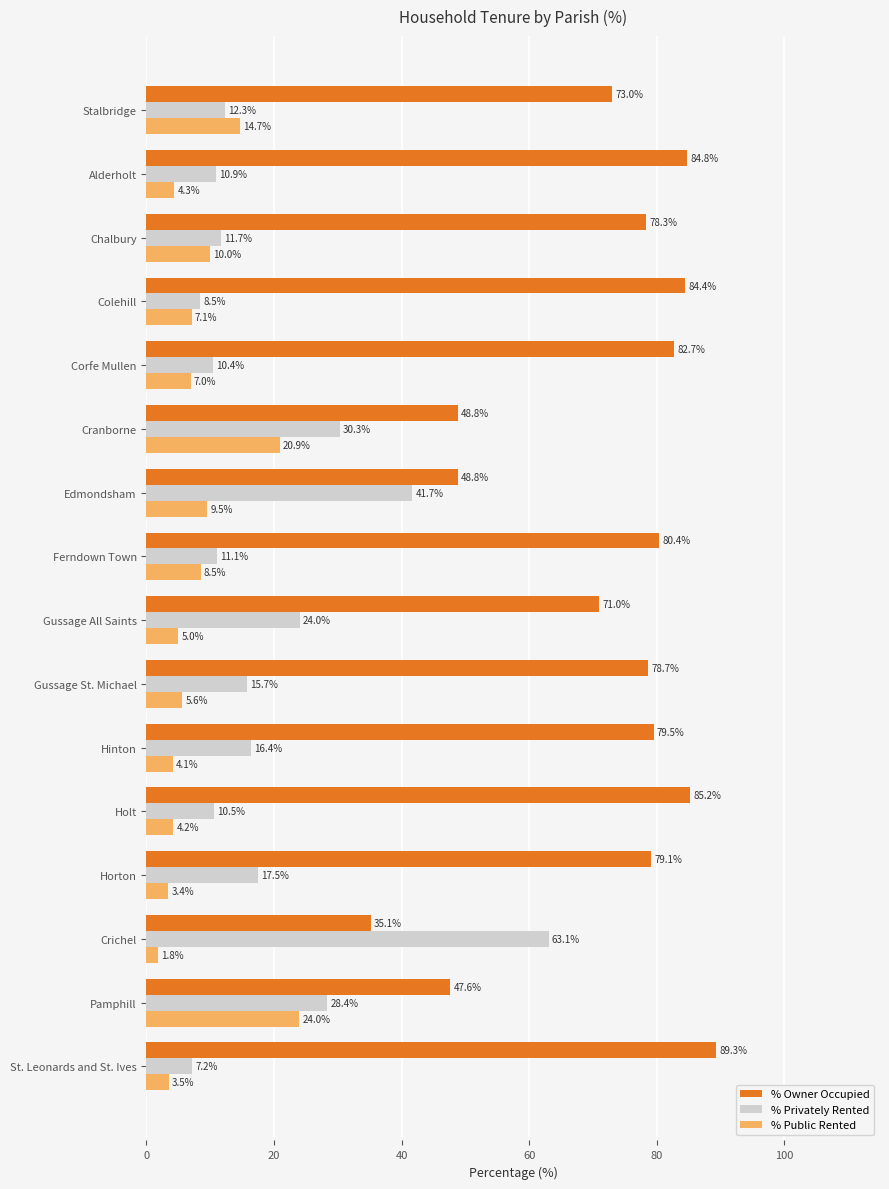

Read the % Public Rented value at Crichel.

1.8